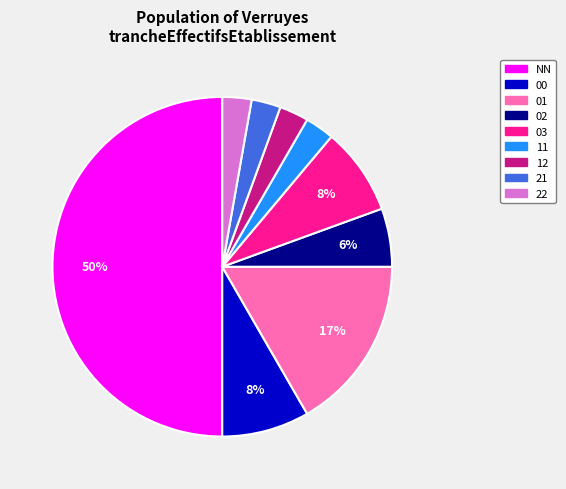

Is the sum of 02 and 11 greater than half?

No